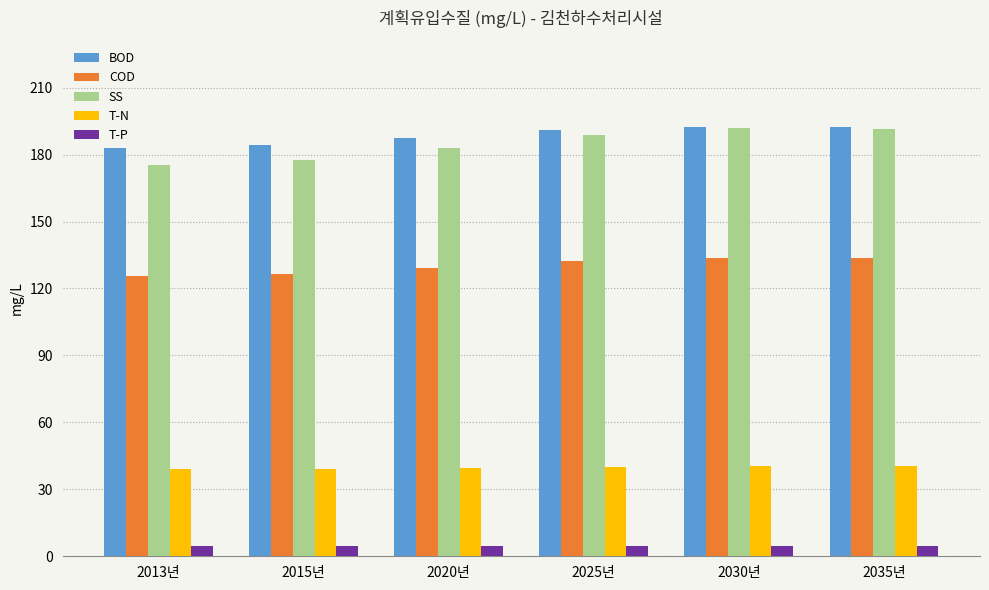

Which series has the largest range (max minus min)?

SS